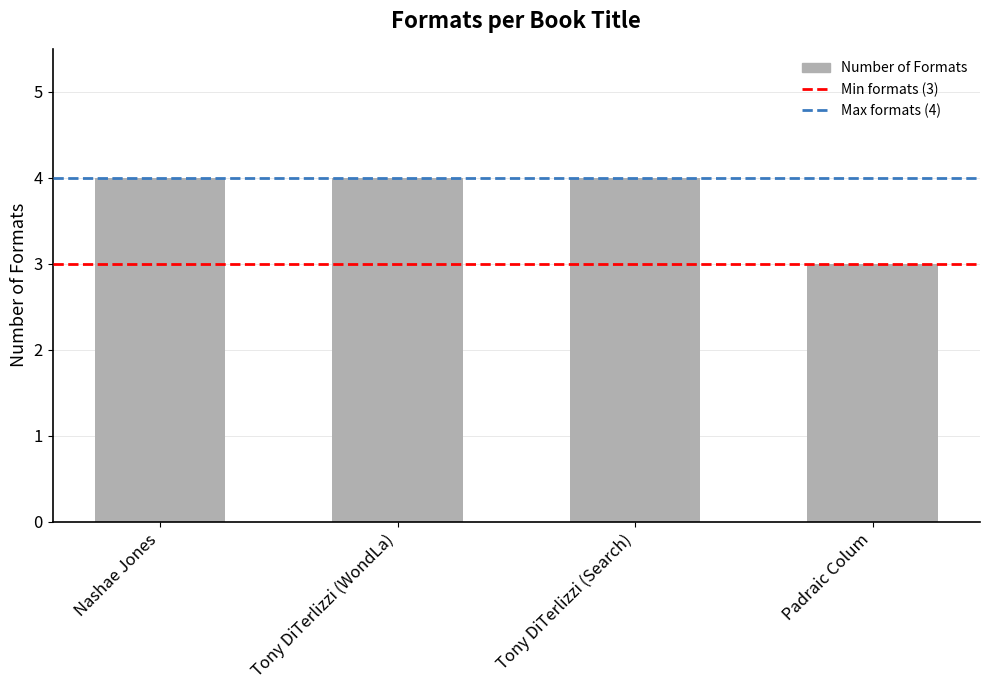

Reading right to left, transcribe all the data shown in this chart.

Padraic Colum=3	Tony DiTerlizzi (Search)=4	Tony DiTerlizzi (WondLa)=4	Nashae Jones=4